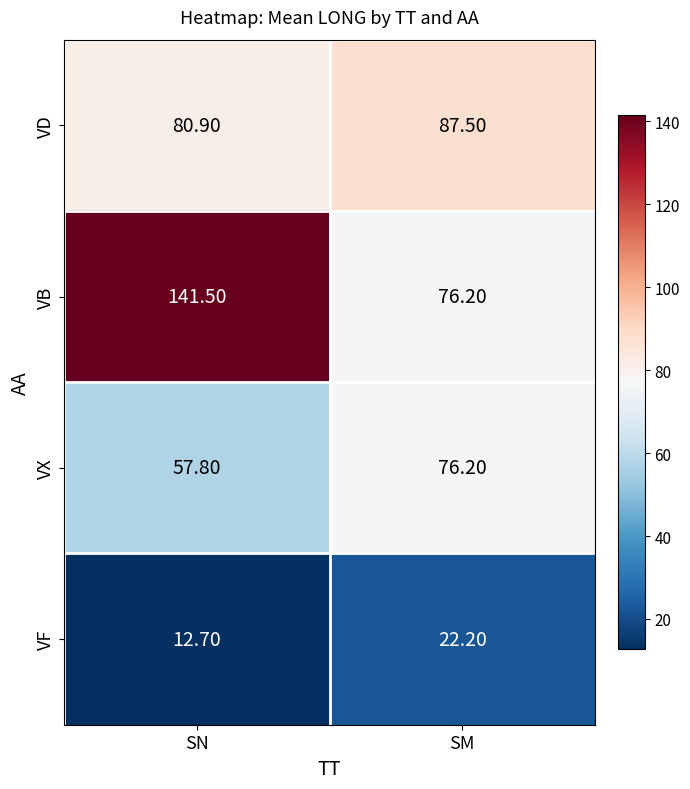

Which series has the largest total across all categories?

VB